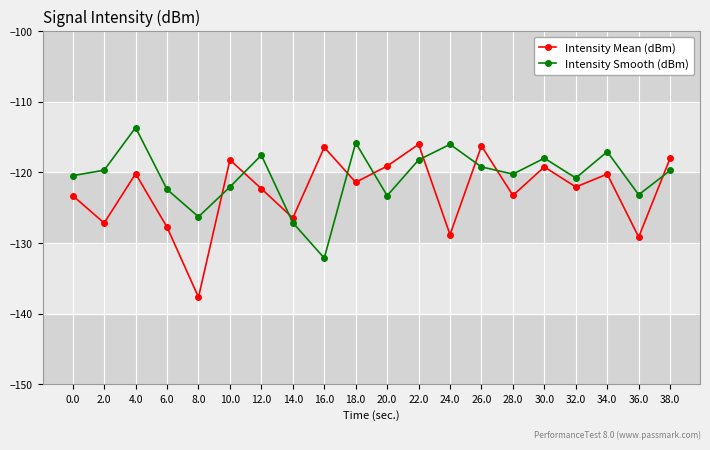

List the series in order of their overall mean, lowest first.

Intensity Mean (dBm), Intensity Smooth (dBm)